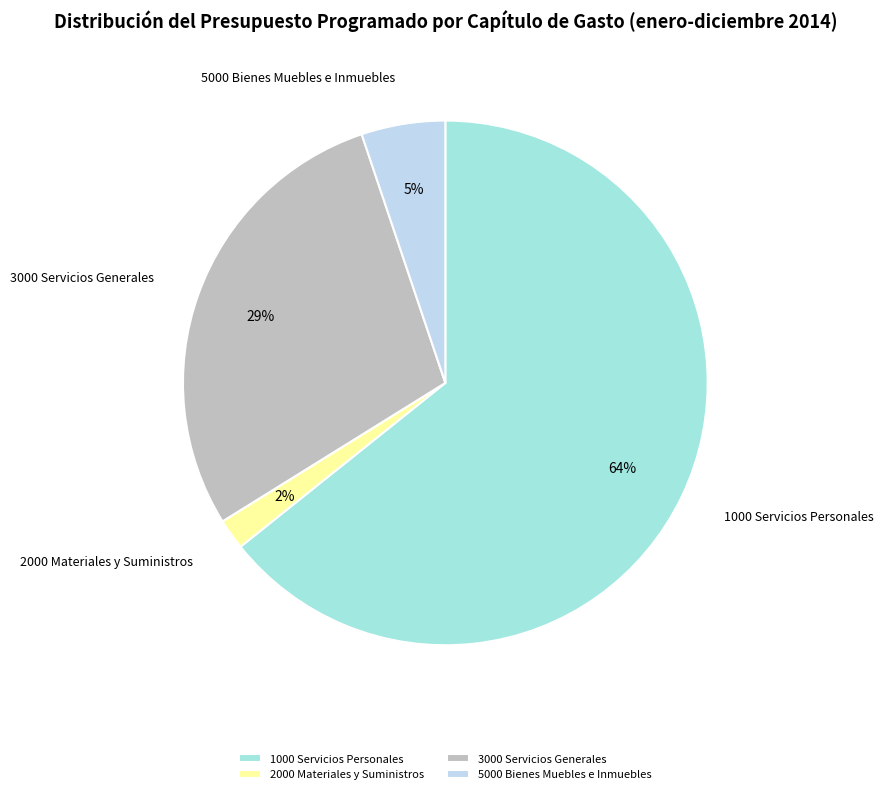

To the nearest percent, what percentage of the pie is 2000 Materiales y Suministros?

2%